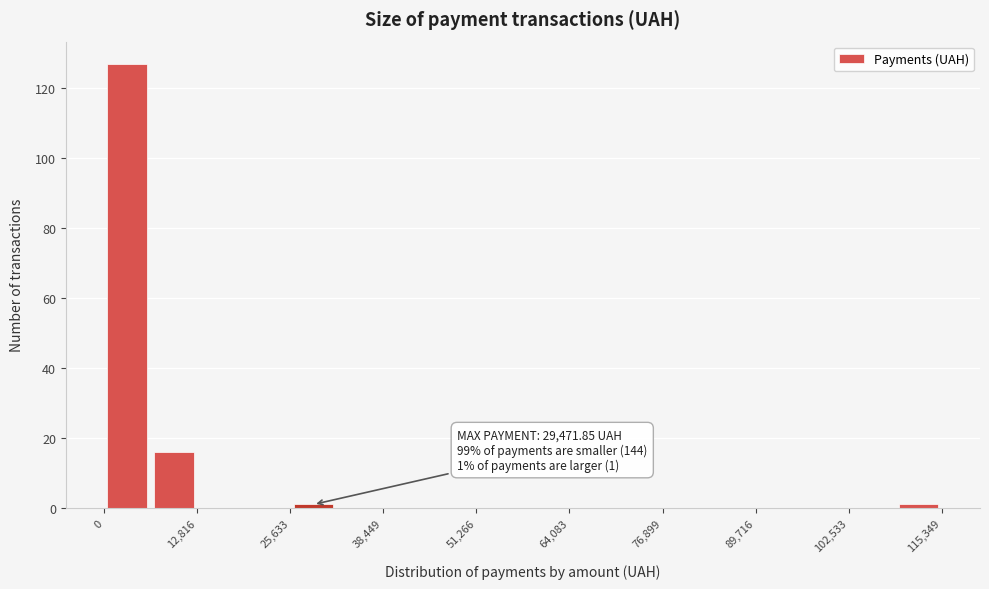

Read against the x-axis, roughly where is the centre of the tallest bar?

4000